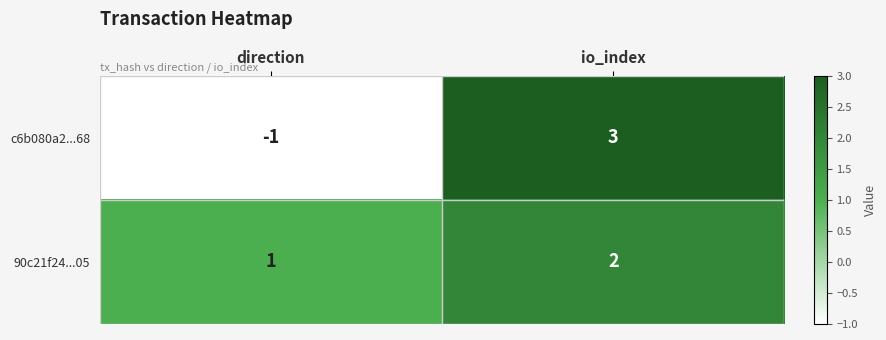

The c6b080a2...68 series shows 4 at io_index. True or false?

False